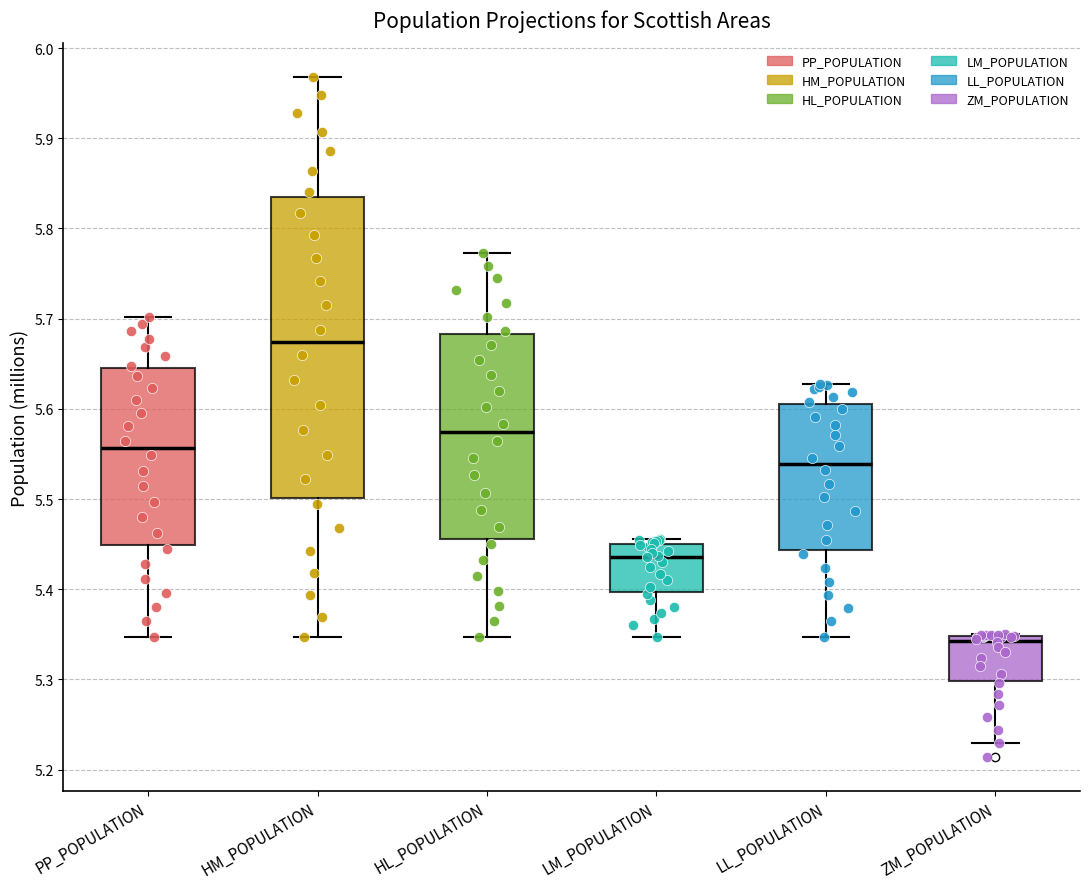

Comparing the boxes themselves (not the whiskers), which one is the tallest?

HM_POPULATION